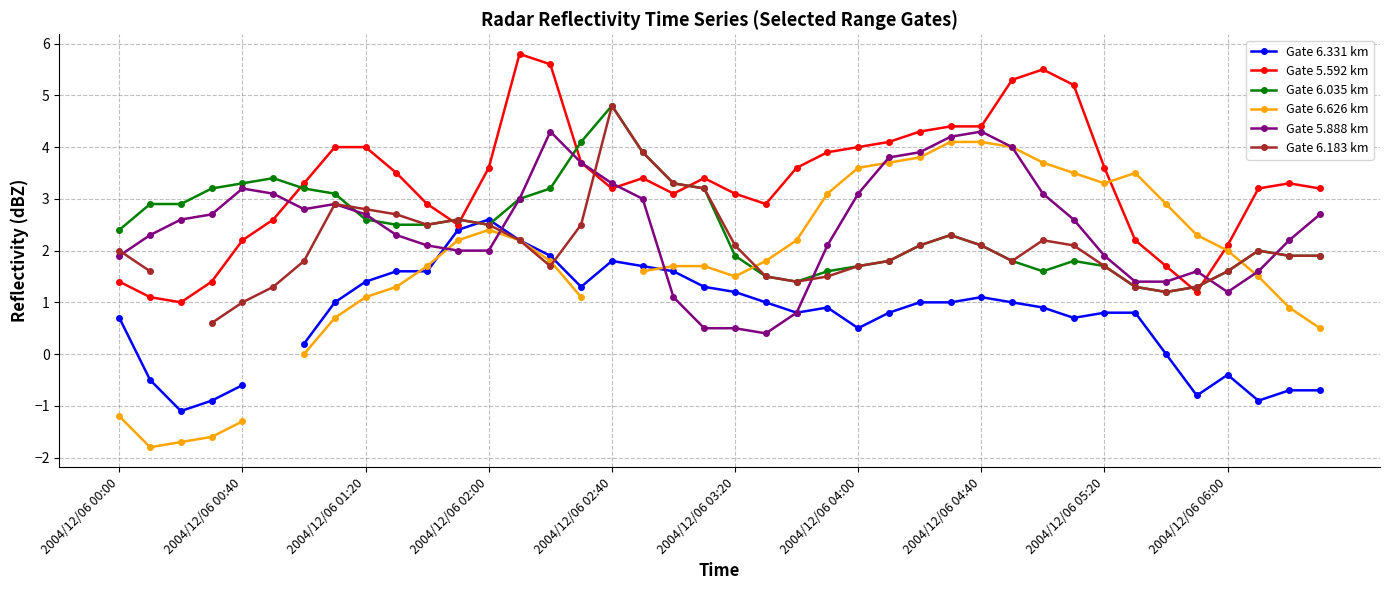

Does the chart display data point markers on the line(s)?

Yes